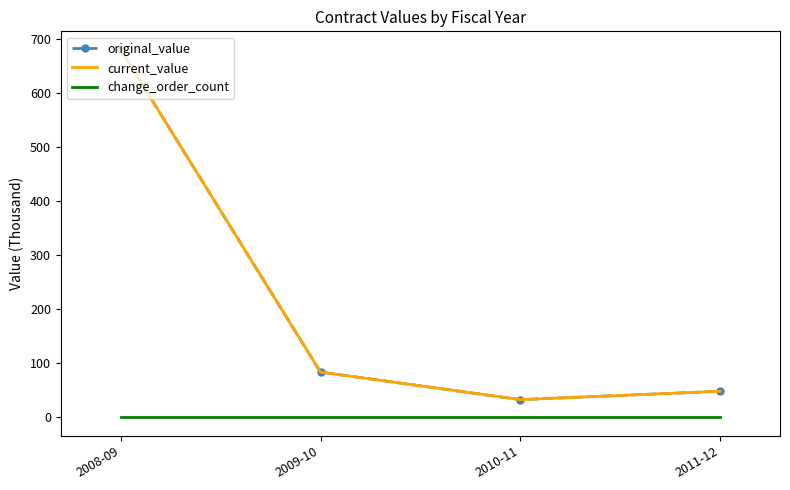

Rank the series at 2008-09 from highest to lowest value.

original_value, current_value, change_order_count